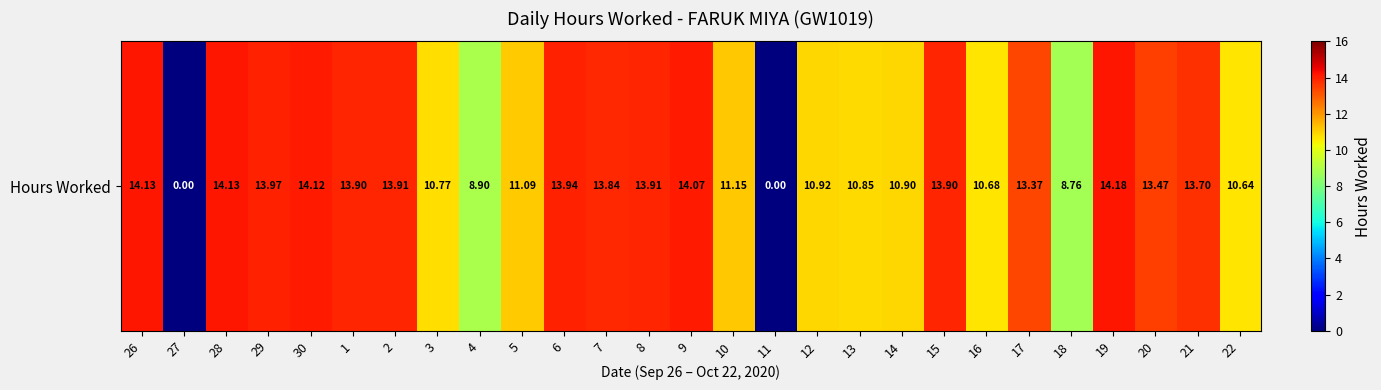

How many values are above zero?

25